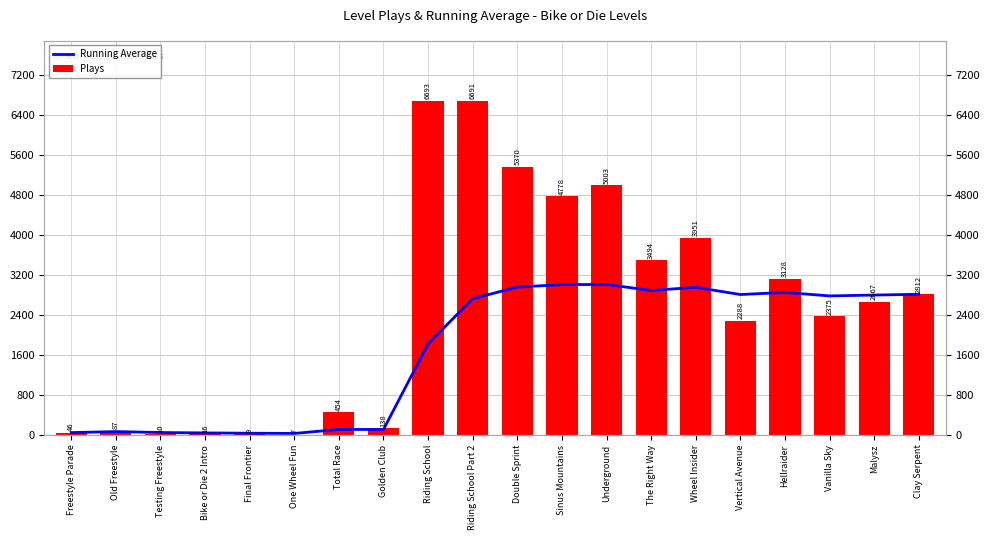

Are the bars horizontal?

No